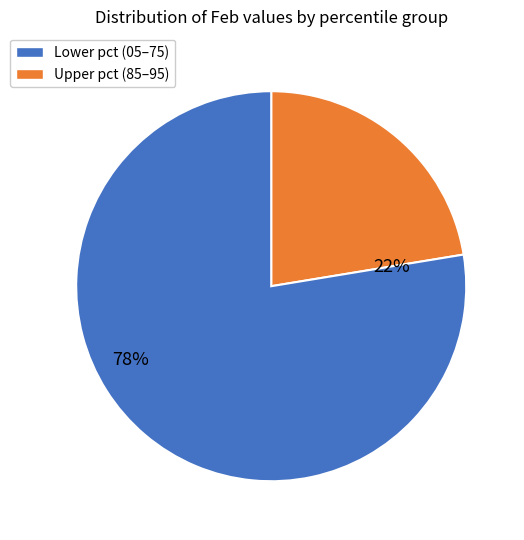

Does pct85 represent more than half of the total?

No